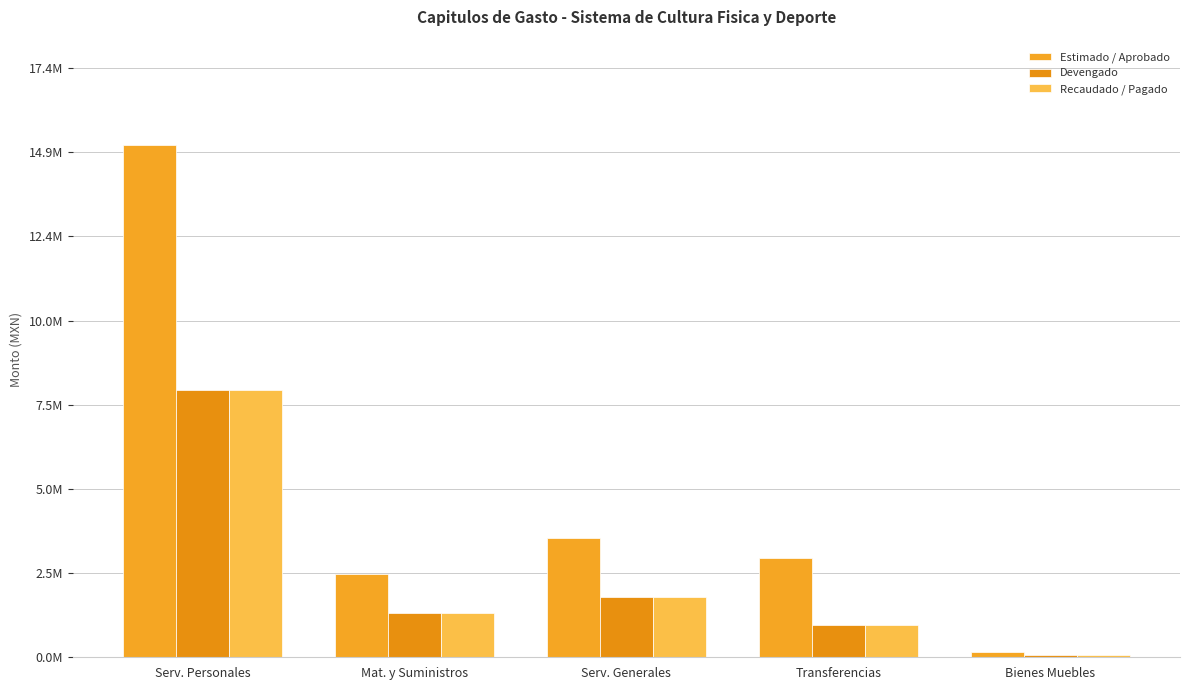

What is the maximum value shown in the chart?

15151144.0